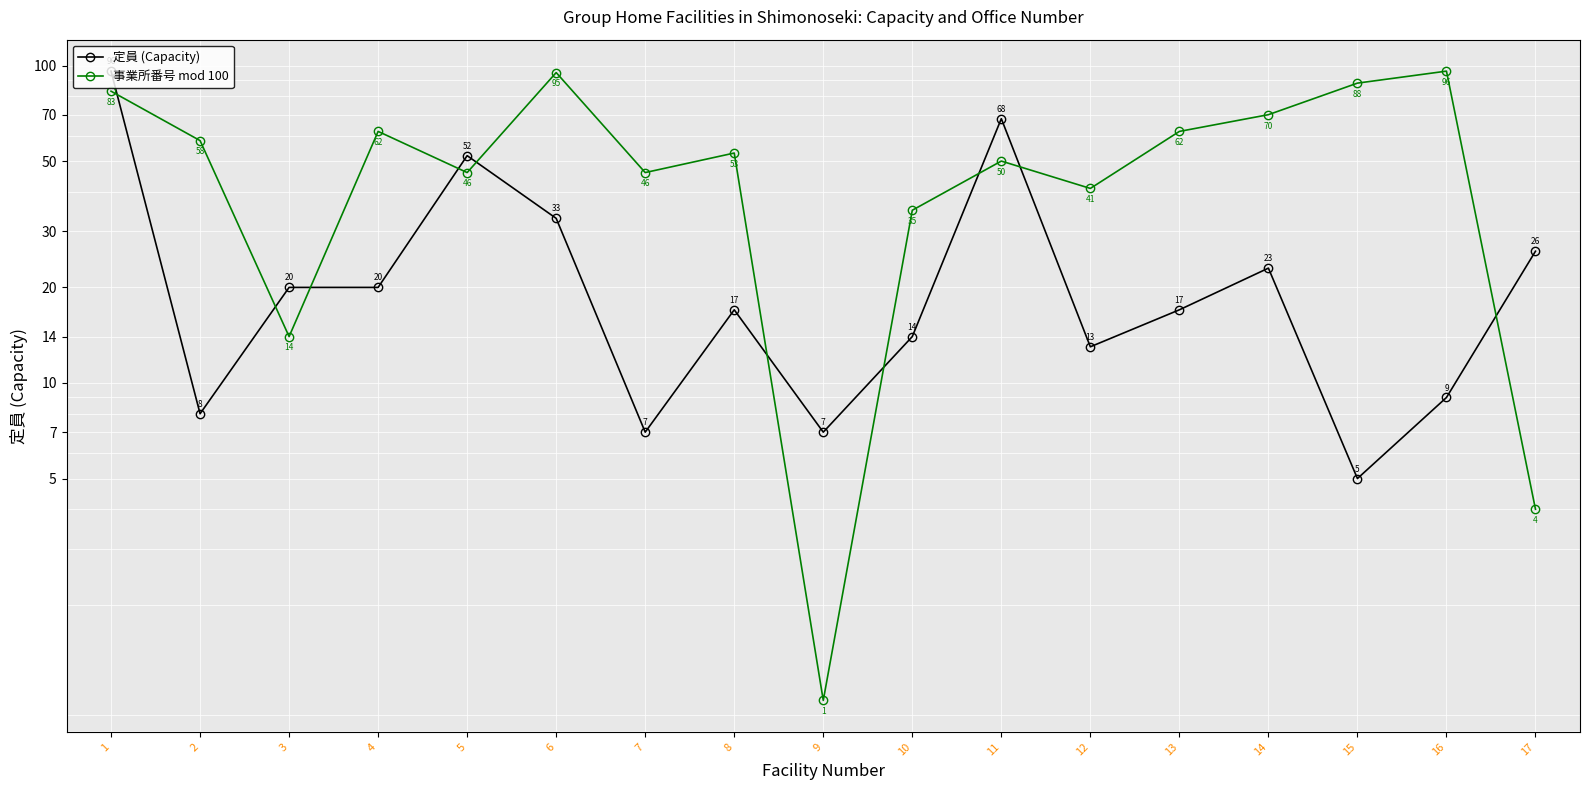

What is the sum of all 定員 (Capacity) values?

435